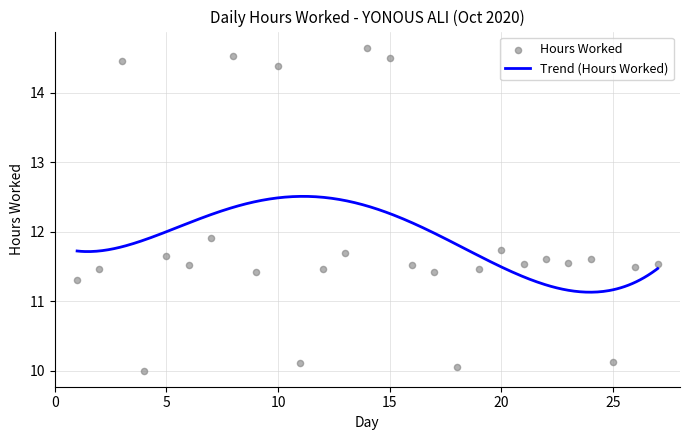

Approximately how many times larger is the value at 6 compared to 12?

1.0